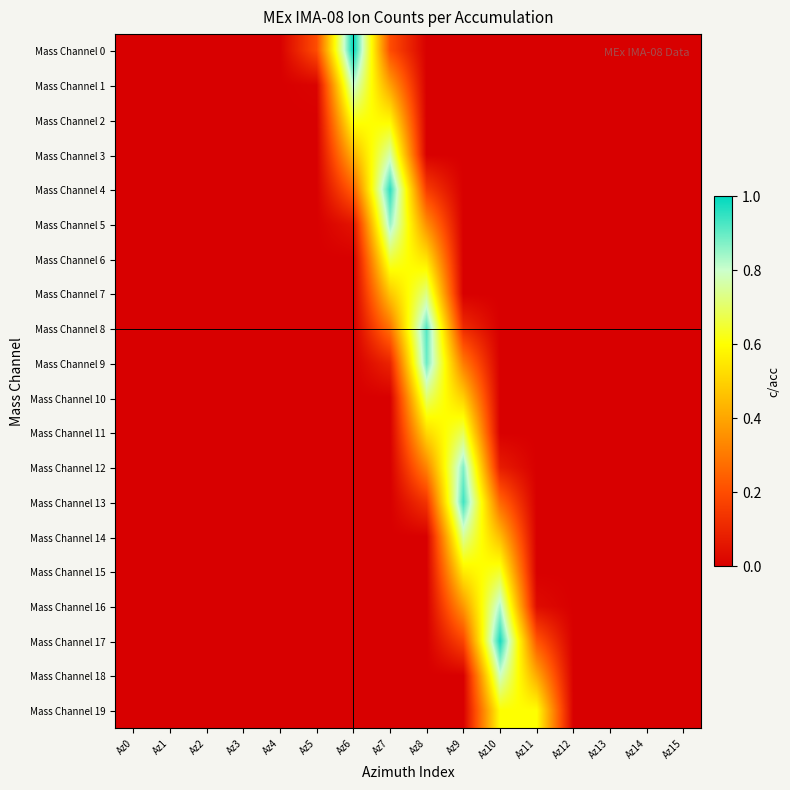

Reading left to right, list all the values displayed in this chart.

Mass Channel 0: Az0=0.0	Az1=0.0	Az2=0.0	Az3=0.0	Az4=0.0	Az5=0.2	Az6=1.0	Az7=0.2	Az8=0.0	Az9=0.0	Az10=0.0	Az11=0.0	Az12=0.0	Az13=0.0	Az14=0.0	Az15=0.0
Mass Channel 1: Az0=0.0	Az1=0.0	Az2=0.0	Az3=0.0	Az4=0.0	Az5=0.0	Az6=0.8	Az7=0.4	Az8=0.0	Az9=0.0	Az10=0.0	Az11=0.0	Az12=0.0	Az13=0.0	Az14=0.0	Az15=0.0
Mass Channel 2: Az0=0.0	Az1=0.0	Az2=0.0	Az3=0.0	Az4=0.0	Az5=0.0	Az6=0.6	Az7=0.6	Az8=0.0	Az9=0.0	Az10=0.0	Az11=0.0	Az12=0.0	Az13=0.0	Az14=0.0	Az15=0.0
Mass Channel 3: Az0=0.0	Az1=0.0	Az2=0.0	Az3=0.0	Az4=0.0	Az5=0.0	Az6=0.4	Az7=0.8	Az8=0.0	Az9=0.0	Az10=0.0	Az11=0.0	Az12=0.0	Az13=0.0	Az14=0.0	Az15=0.0
Mass Channel 4: Az0=0.0	Az1=0.0	Az2=0.0	Az3=0.0	Az4=0.0	Az5=0.0	Az6=0.2	Az7=1.0	Az8=0.2	Az9=0.0	Az10=0.0	Az11=0.0	Az12=0.0	Az13=0.0	Az14=0.0	Az15=0.0
Mass Channel 5: Az0=0.0	Az1=0.0	Az2=0.0	Az3=0.0	Az4=0.0	Az5=0.0	Az6=0.1	Az7=0.9	Az8=0.3	Az9=0.0	Az10=0.0	Az11=0.0	Az12=0.0	Az13=0.0	Az14=0.0	Az15=0.0
Mass Channel 6: Az0=0.0	Az1=0.0	Az2=0.0	Az3=0.0	Az4=0.0	Az5=0.0	Az6=0.0	Az7=0.7	Az8=0.5	Az9=0.0	Az10=0.0	Az11=0.0	Az12=0.0	Az13=0.0	Az14=0.0	Az15=0.0
Mass Channel 7: Az0=0.0	Az1=0.0	Az2=0.0	Az3=0.0	Az4=0.0	Az5=0.0	Az6=0.0	Az7=0.5	Az8=0.7	Az9=0.0	Az10=0.0	Az11=0.0	Az12=0.0	Az13=0.0	Az14=0.0	Az15=0.0
Mass Channel 8: Az0=0.0	Az1=0.0	Az2=0.0	Az3=0.0	Az4=0.0	Az5=0.0	Az6=0.0	Az7=0.3	Az8=0.9	Az9=0.1	Az10=0.0	Az11=0.0	Az12=0.0	Az13=0.0	Az14=0.0	Az15=0.0
Mass Channel 9: Az0=0.0	Az1=0.0	Az2=0.0	Az3=0.0	Az4=0.0	Az5=0.0	Az6=0.0	Az7=0.1	Az8=0.9	Az9=0.3	Az10=0.0	Az11=0.0	Az12=0.0	Az13=0.0	Az14=0.0	Az15=0.0
Mass Channel 10: Az0=0.0	Az1=0.0	Az2=0.0	Az3=0.0	Az4=0.0	Az5=0.0	Az6=0.0	Az7=0.0	Az8=0.7	Az9=0.5	Az10=0.0	Az11=0.0	Az12=0.0	Az13=0.0	Az14=0.0	Az15=0.0
Mass Channel 11: Az0=0.0	Az1=0.0	Az2=0.0	Az3=0.0	Az4=0.0	Az5=0.0	Az6=0.0	Az7=0.0	Az8=0.5	Az9=0.7	Az10=0.0	Az11=0.0	Az12=0.0	Az13=0.0	Az14=0.0	Az15=0.0
Mass Channel 12: Az0=0.0	Az1=0.0	Az2=0.0	Az3=0.0	Az4=0.0	Az5=0.0	Az6=0.0	Az7=0.0	Az8=0.3	Az9=0.9	Az10=0.1	Az11=0.0	Az12=0.0	Az13=0.0	Az14=0.0	Az15=0.0
Mass Channel 13: Az0=0.0	Az1=0.0	Az2=0.0	Az3=0.0	Az4=0.0	Az5=0.0	Az6=0.0	Az7=0.0	Az8=0.1	Az9=0.9	Az10=0.3	Az11=0.0	Az12=0.0	Az13=0.0	Az14=0.0	Az15=0.0
Mass Channel 14: Az0=0.0	Az1=0.0	Az2=0.0	Az3=0.0	Az4=0.0	Az5=0.0	Az6=0.0	Az7=0.0	Az8=0.0	Az9=0.7	Az10=0.5	Az11=0.0	Az12=0.0	Az13=0.0	Az14=0.0	Az15=0.0
Mass Channel 15: Az0=0.0	Az1=0.0	Az2=0.0	Az3=0.0	Az4=0.0	Az5=0.0	Az6=0.0	Az7=0.0	Az8=0.0	Az9=0.6	Az10=0.6	Az11=0.0	Az12=0.0	Az13=0.0	Az14=0.0	Az15=0.0
Mass Channel 16: Az0=0.0	Az1=0.0	Az2=0.0	Az3=0.0	Az4=0.0	Az5=0.0	Az6=0.0	Az7=0.0	Az8=0.0	Az9=0.4	Az10=0.8	Az11=0.0	Az12=0.0	Az13=0.0	Az14=0.0	Az15=0.0
Mass Channel 17: Az0=0.0	Az1=0.0	Az2=0.0	Az3=0.0	Az4=0.0	Az5=0.0	Az6=0.0	Az7=0.0	Az8=0.0	Az9=0.2	Az10=1.0	Az11=0.2	Az12=0.0	Az13=0.0	Az14=0.0	Az15=0.0
Mass Channel 18: Az0=0.0	Az1=0.0	Az2=0.0	Az3=0.0	Az4=0.0	Az5=0.0	Az6=0.0	Az7=0.0	Az8=0.0	Az9=0.0	Az10=0.8	Az11=0.4	Az12=0.0	Az13=0.0	Az14=0.0	Az15=0.0
Mass Channel 19: Az0=0.0	Az1=0.0	Az2=0.0	Az3=0.0	Az4=0.0	Az5=0.0	Az6=0.0	Az7=0.0	Az8=0.0	Az9=0.0	Az10=0.6	Az11=0.6	Az12=0.0	Az13=0.0	Az14=0.0	Az15=0.0